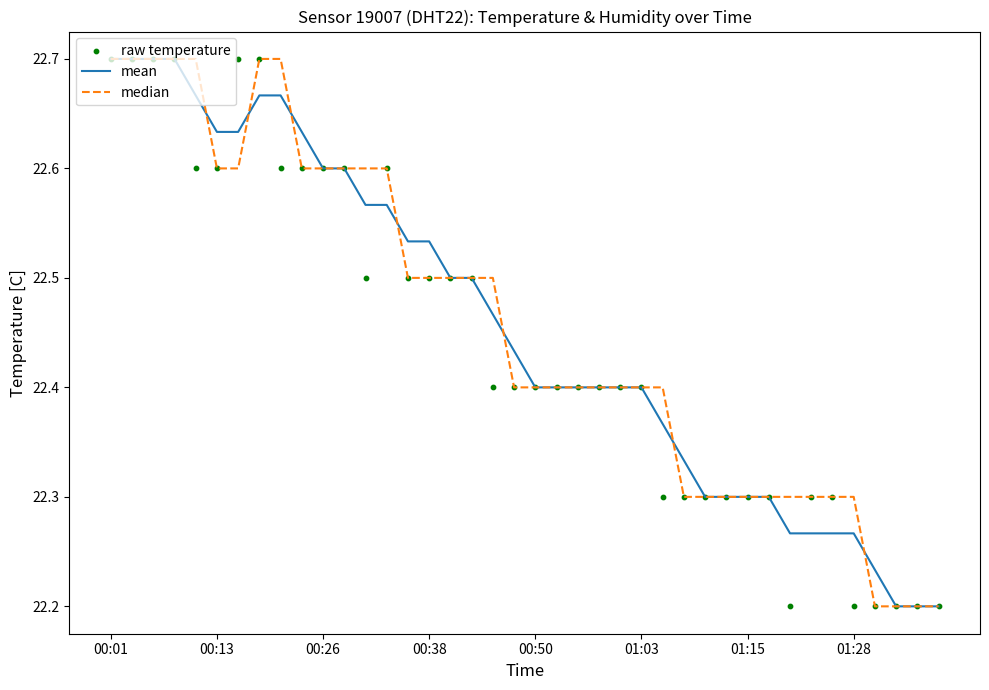

What is the total value across all series at 27?

66.9